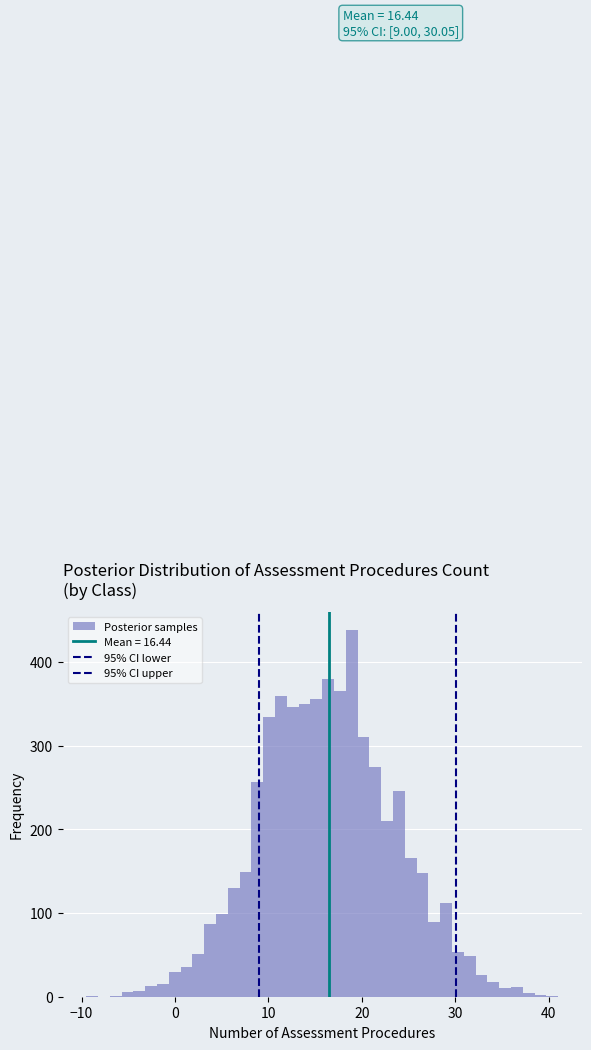

Read against the x-axis, roughly where is the centre of the tallest bar?

19